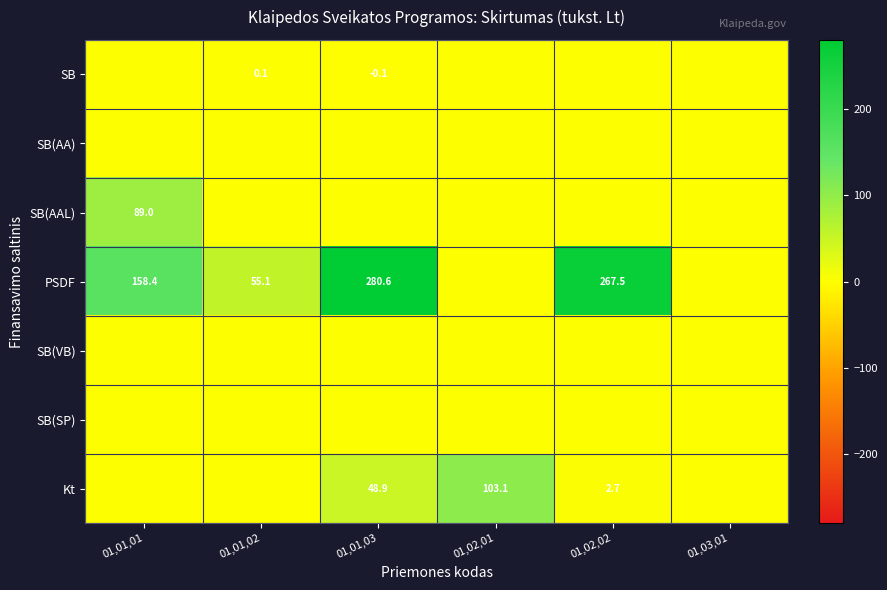

True or false: PSDF has a value of 158.4 at 01,01,01.

True